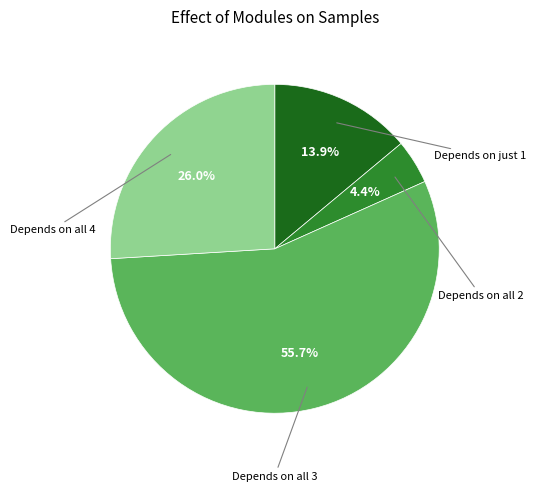

Does any single category account for the majority?

Yes